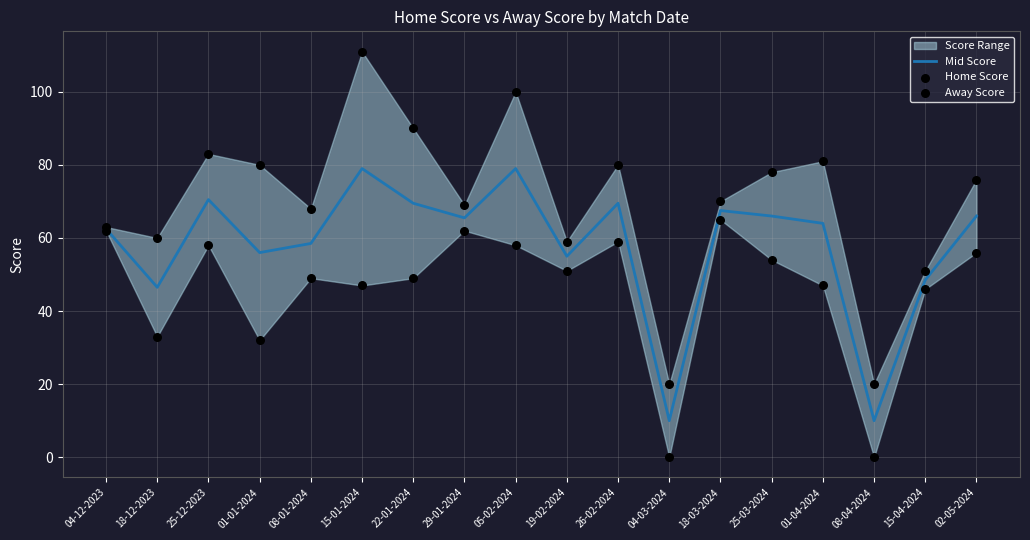

Which series contains the highest Y value?

Home Score